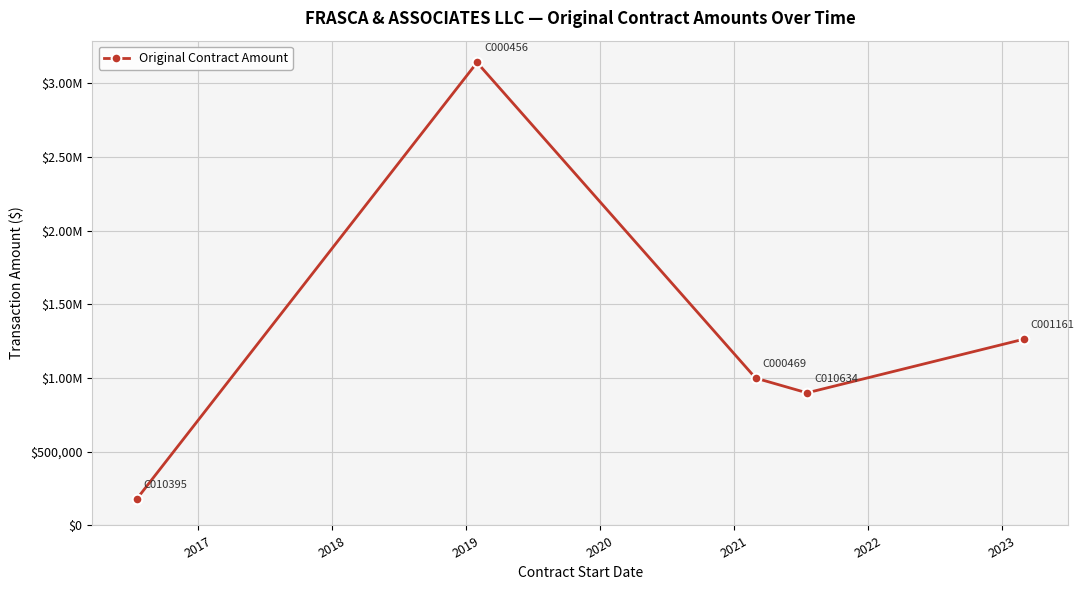

Is this an area chart (filled region under the line)?

No